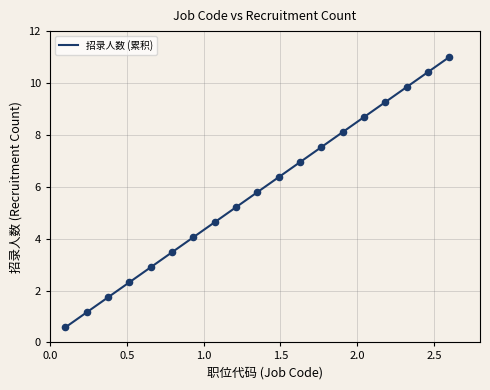

What is the smallest value displayed?

0.6